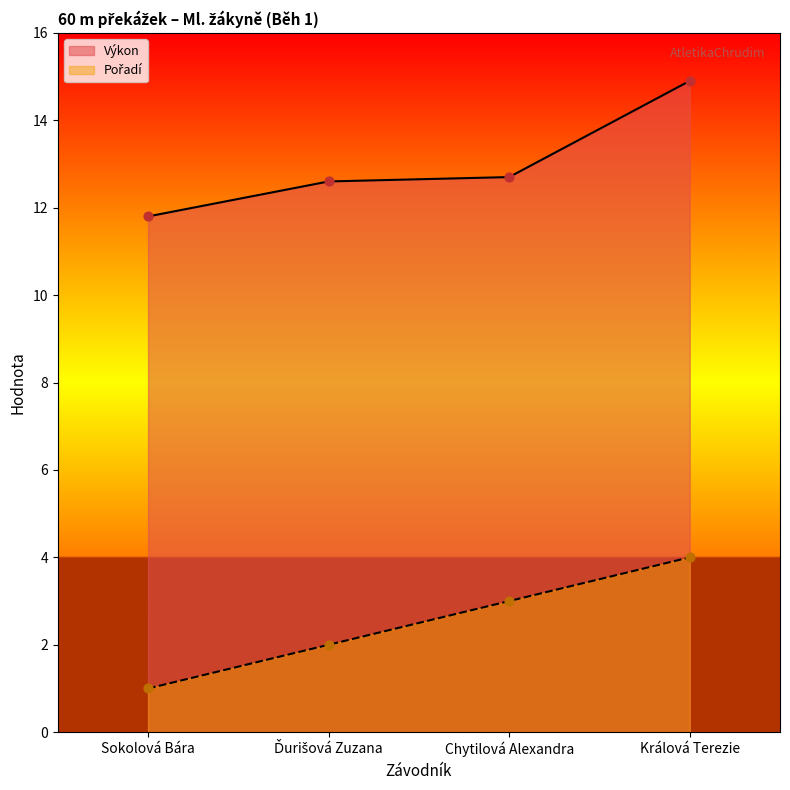

What are all the series names shown in the legend?

Výkon, Pořadí